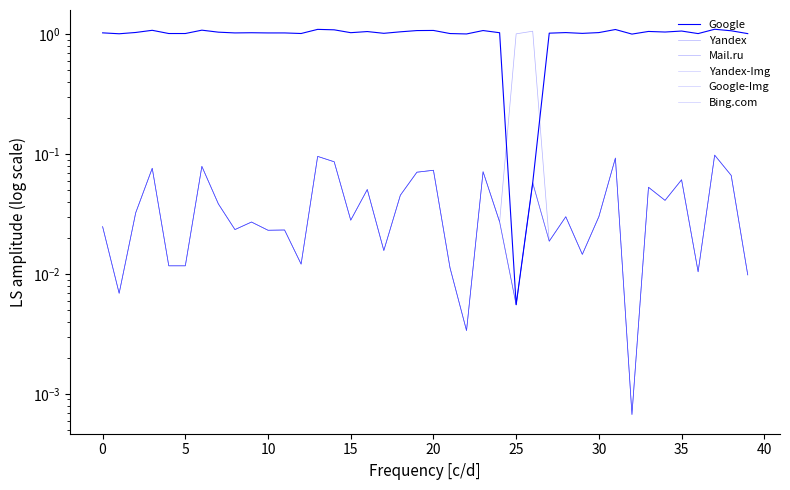

Rank the series by their maximum value, from highest to lowest.

Google, Mail.ru, Yandex, Yandex-Img, Google-Img, Bing.com